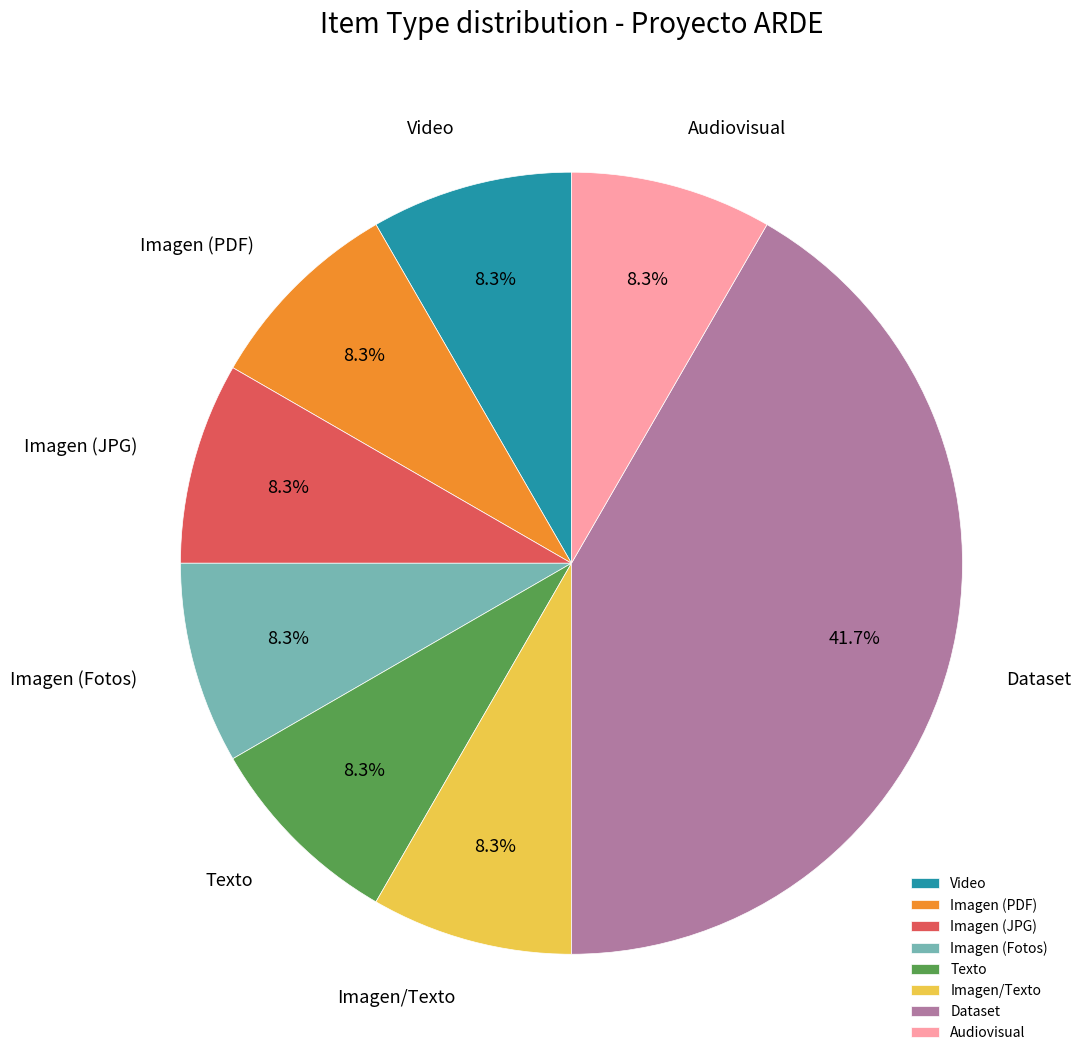

To the nearest percent, what portion does Texto represent?

8%